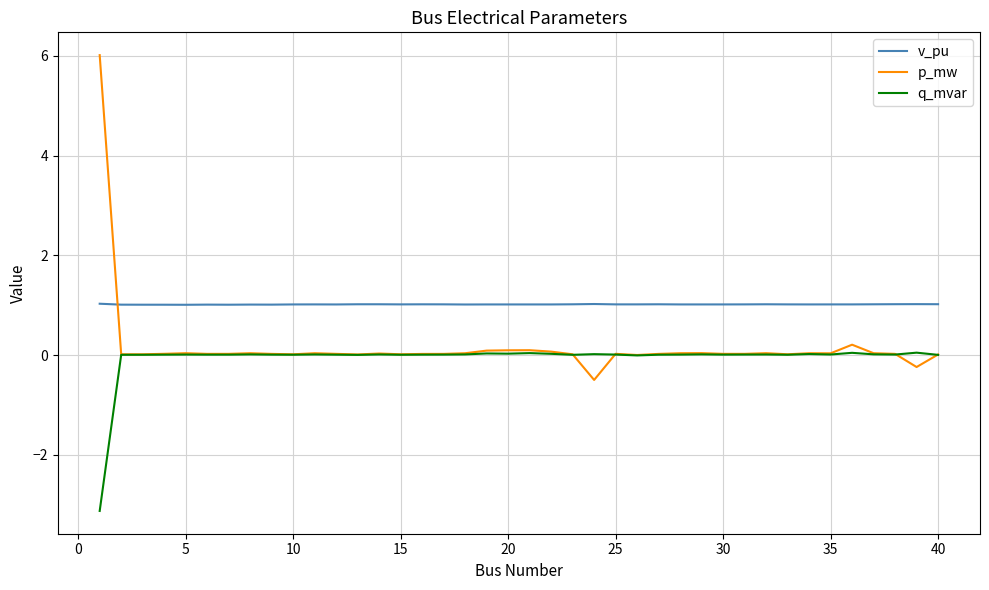

Which series has the largest total across all categories?

v_pu